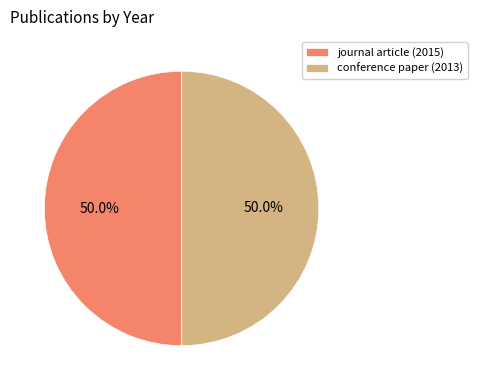

How many segments does this pie chart have?

2